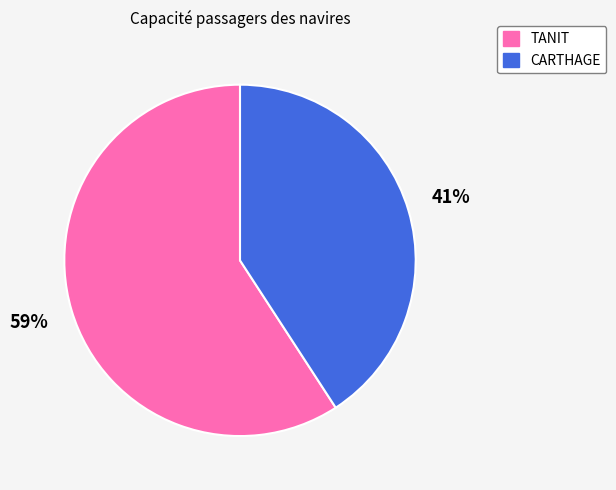

Which slice is the largest?

TANIT